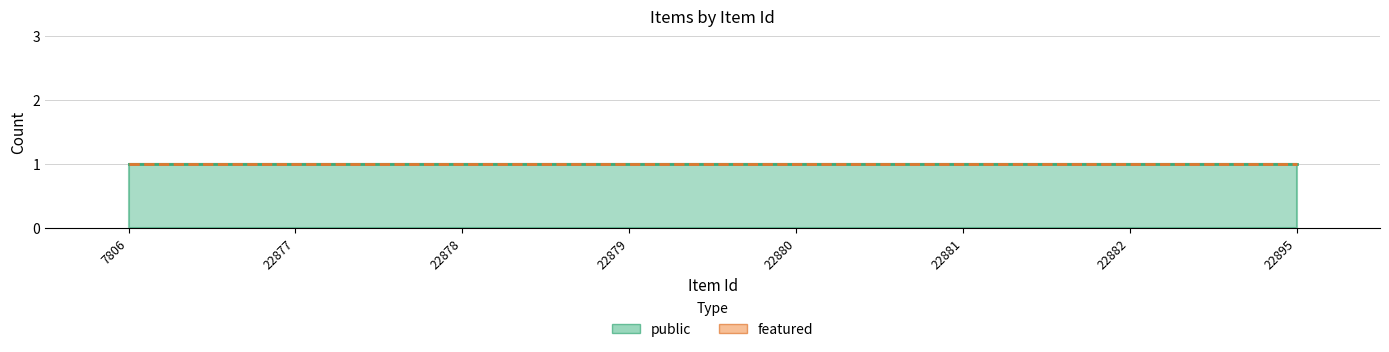

What is the spread (max minus min) of values at 22879?

1